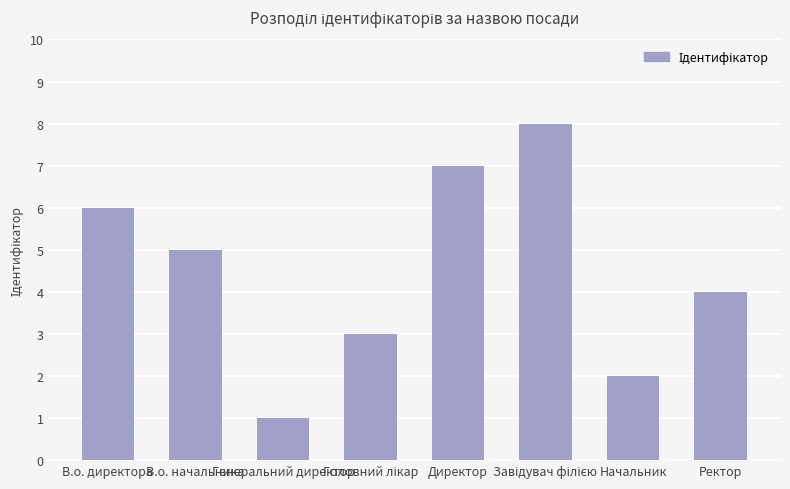

What is the sum of the values at Начальник and В.о. начальника?

7